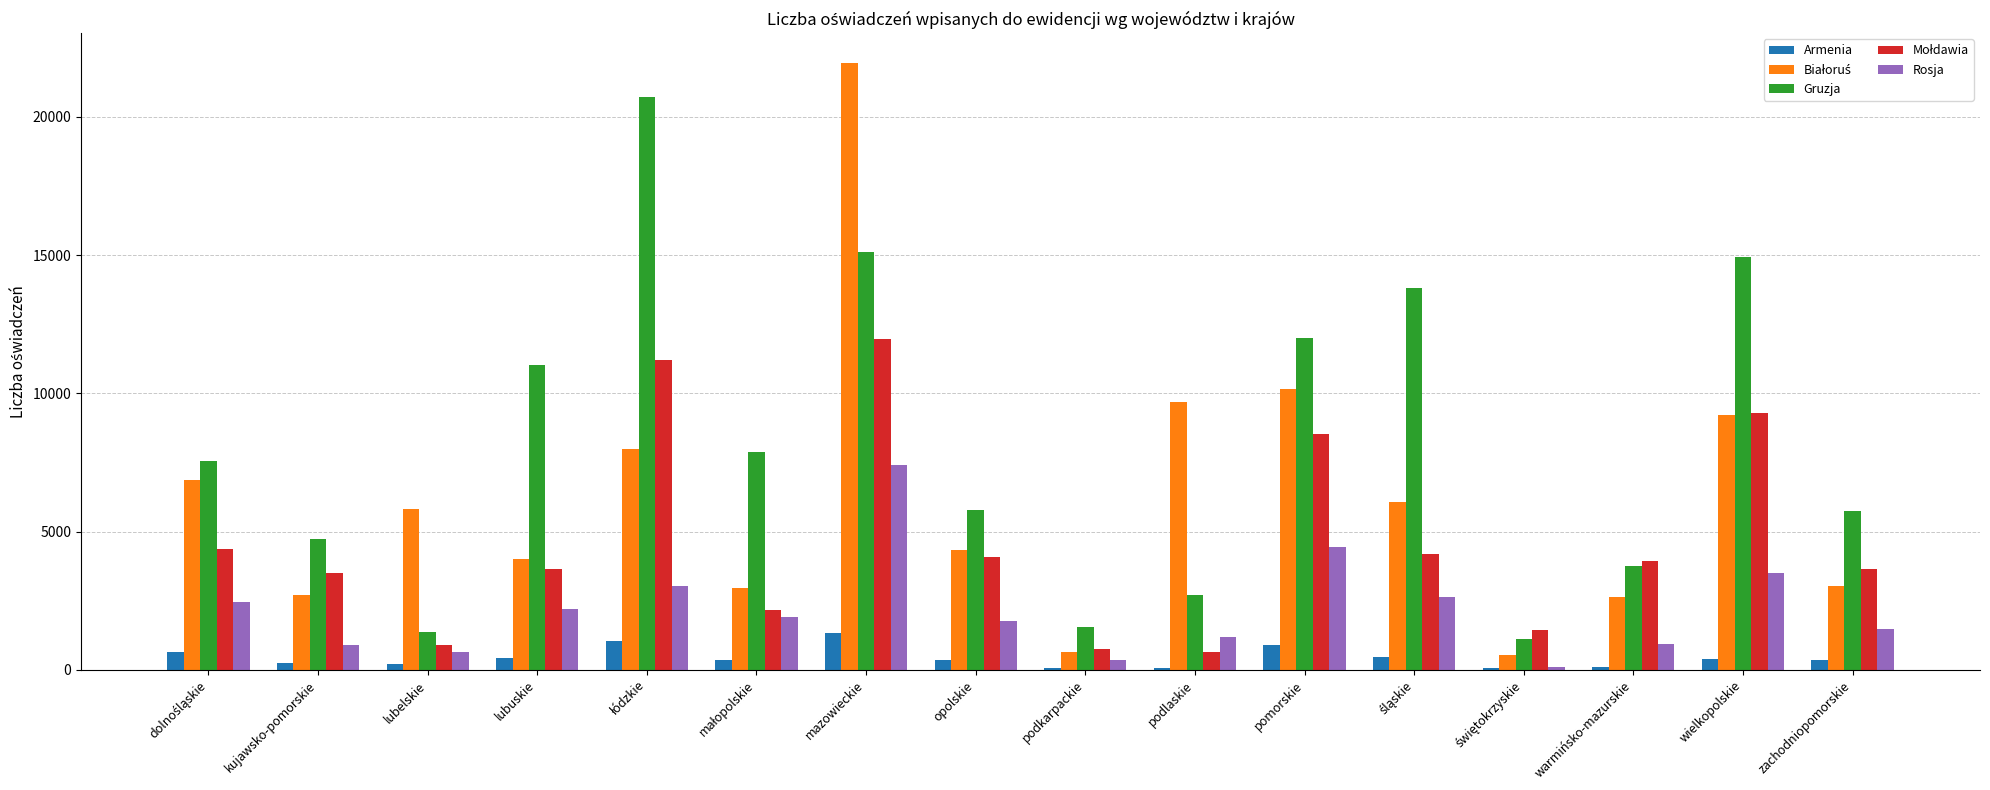

Count the number of data series in this chart.

5